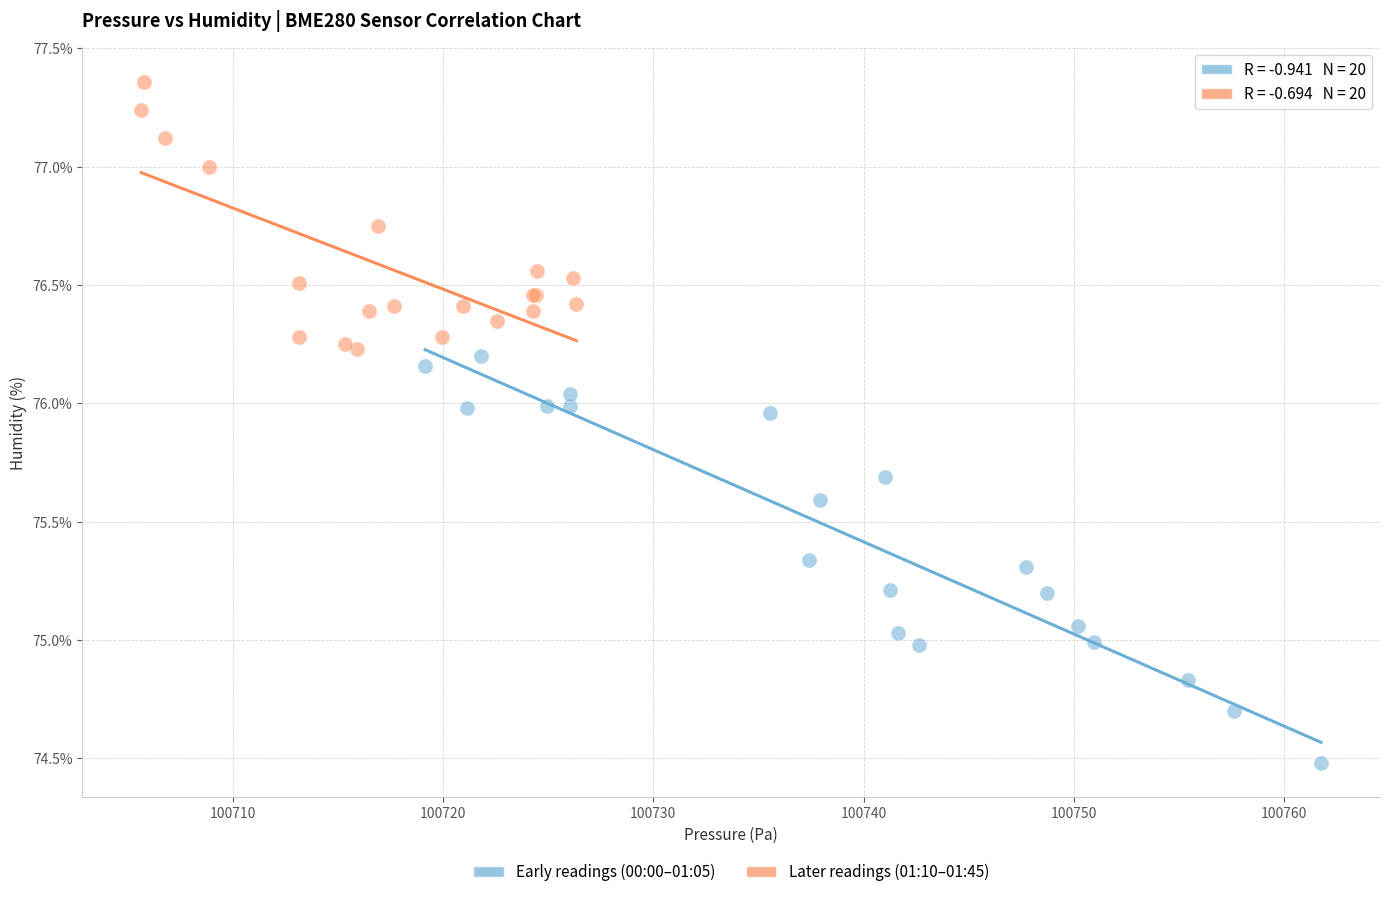

Which series contains the highest Y value?

Later readings (01:10–01:45)